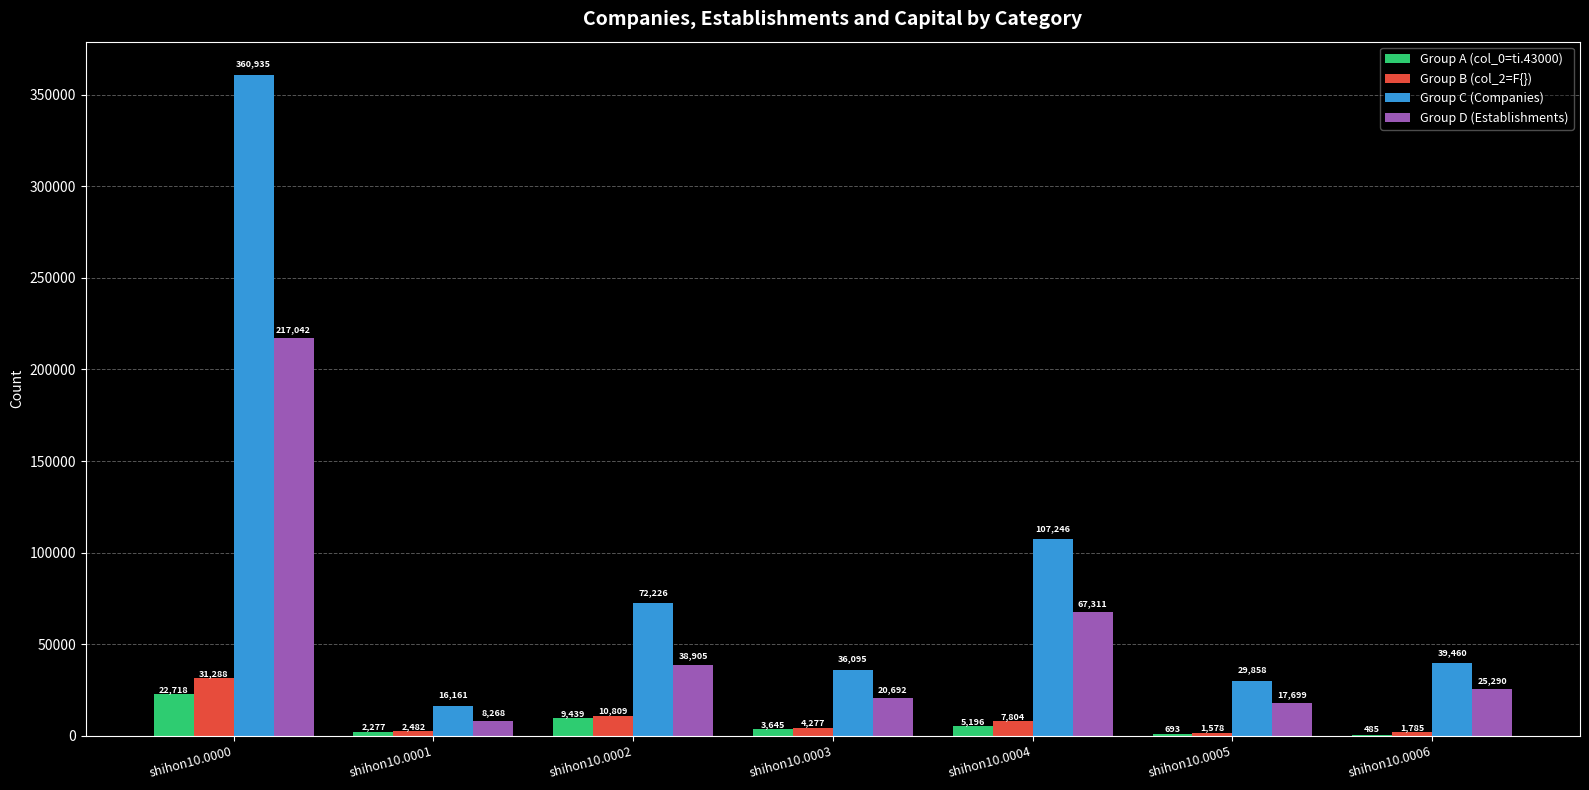

Which category has the highest value in the Group A (col_0=ti.43000) series?

shihon10.0000